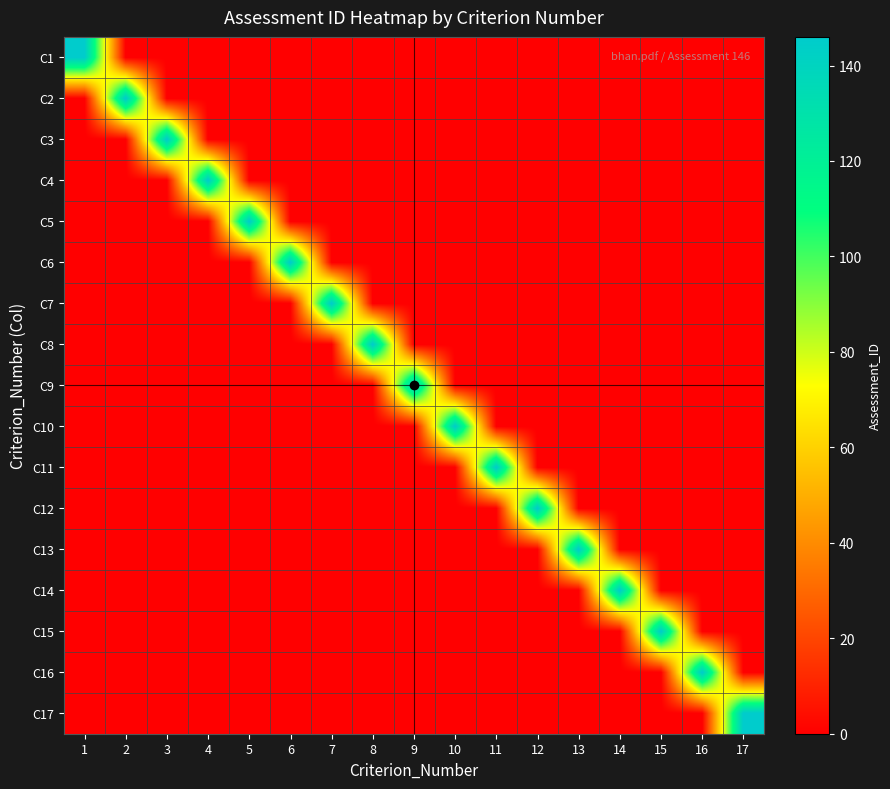

At which category is the sum across all series the highest?

1